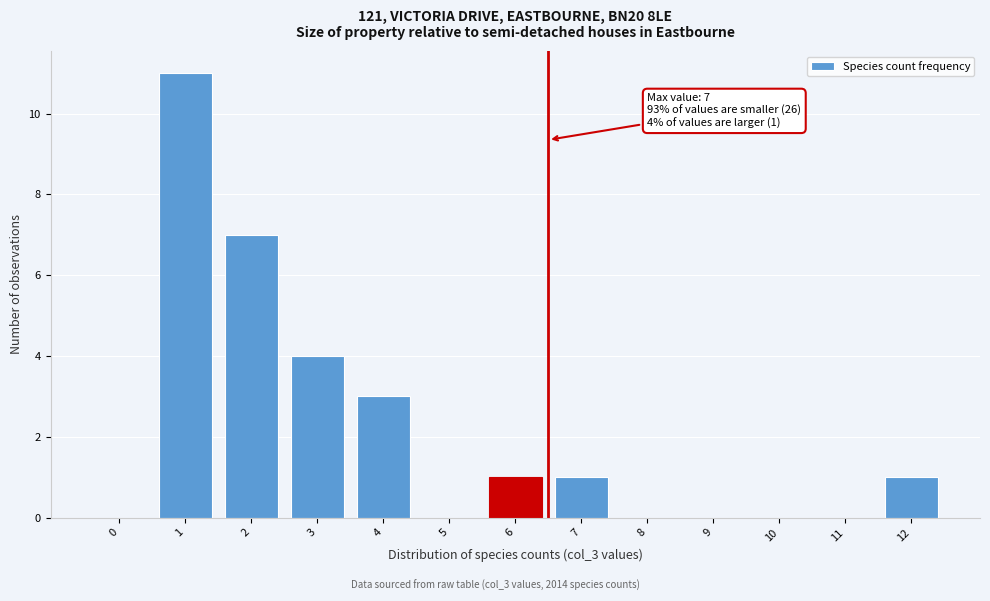

Reading right to left, transcribe all the data shown in this chart.

12=1	11=0	10=0	9=0	8=0	7=1	6=1	5=0	4=3	3=4	2=7	1=11	0=0